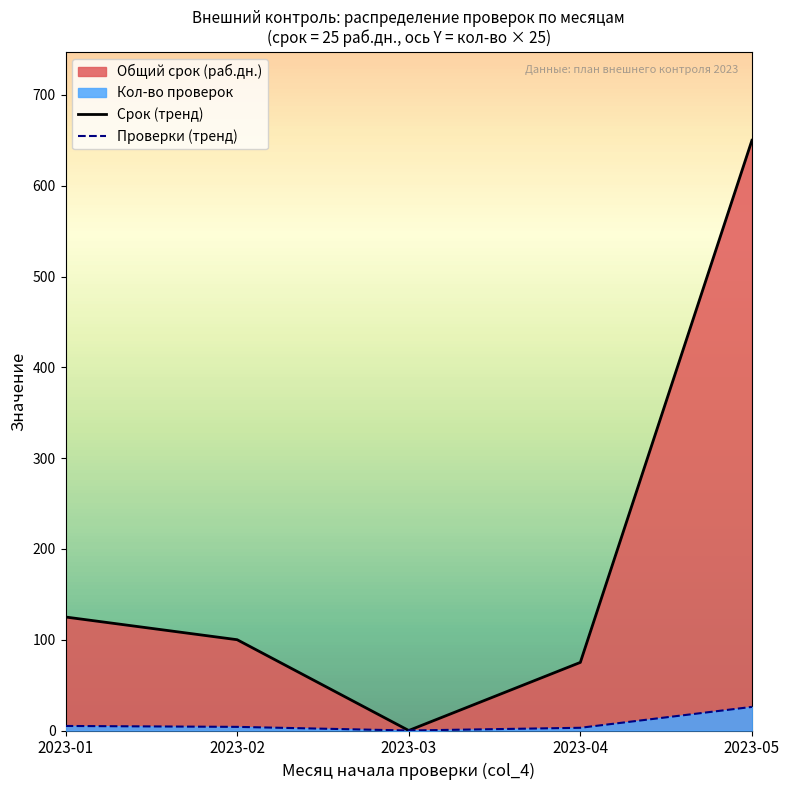

True or false: Срок (тренд) has a value of 125 at 2023-01.

True